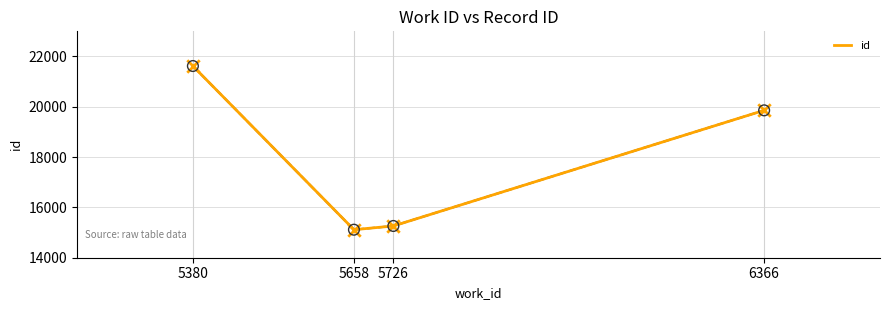

What is the ratio of the value at 6366 to the value at 5380?

0.9